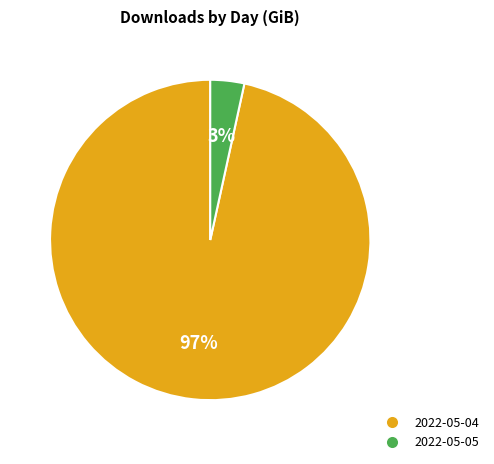

To the nearest percent, what is the average slice percentage?

50%